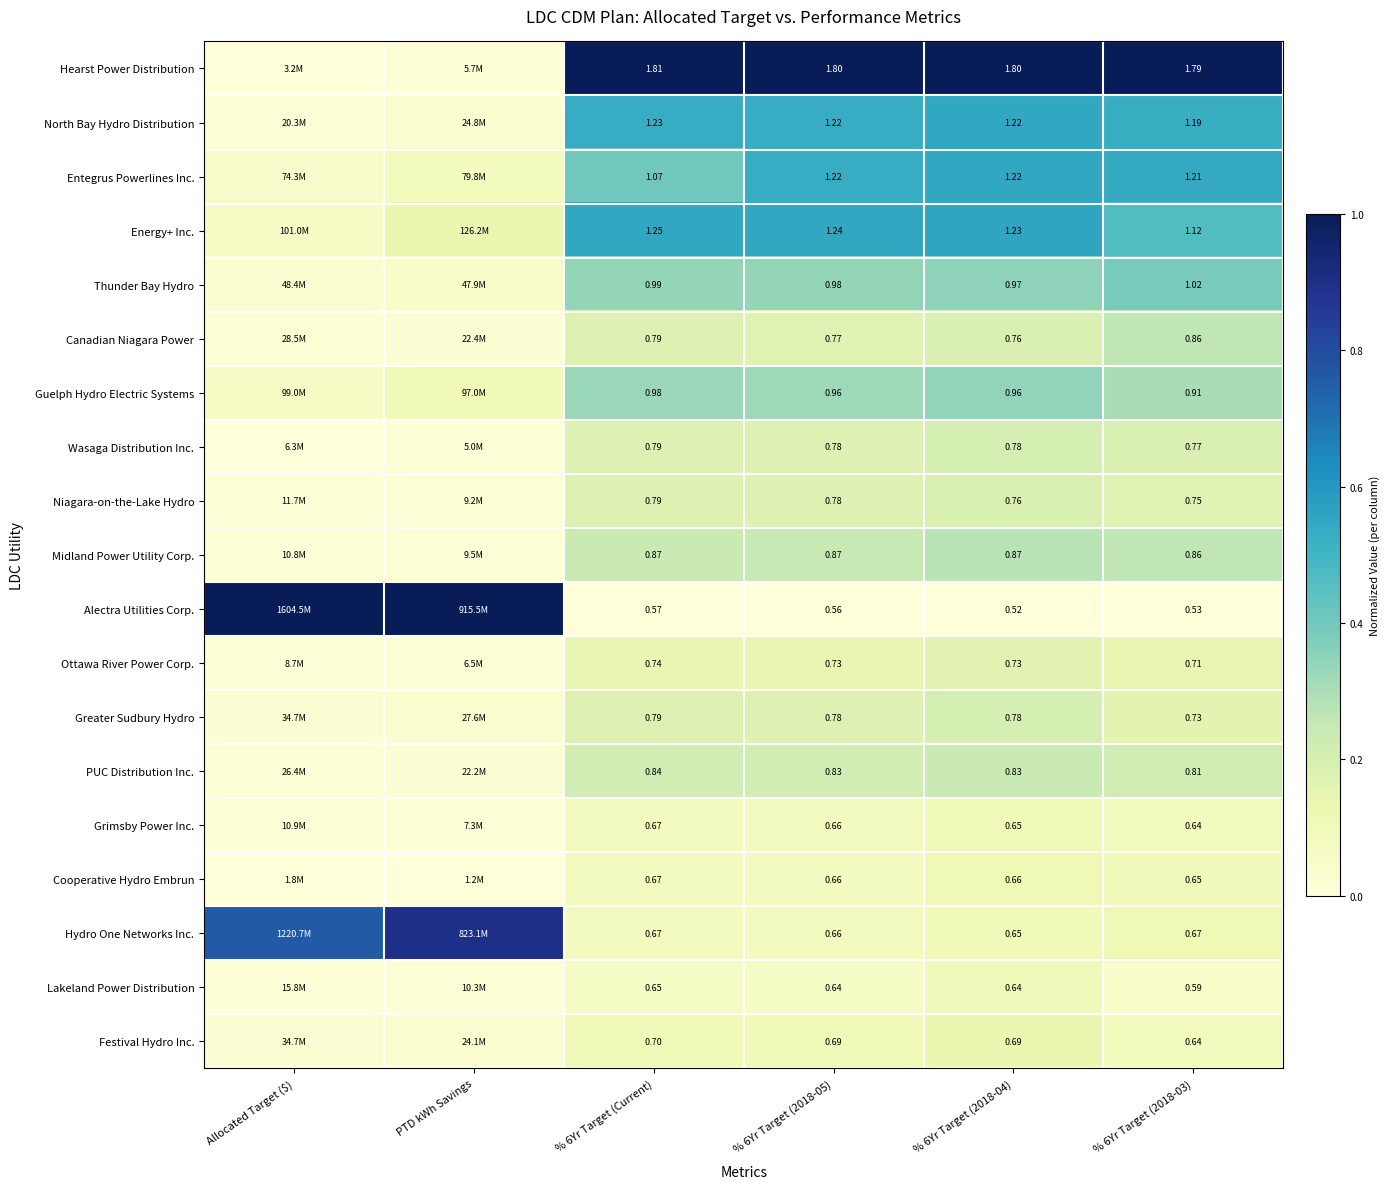

Between % 6Yr Target (2018-05) and % 6Yr Target (2018-04), which series saw the biggest shift?

Alectra Utilities Corp.